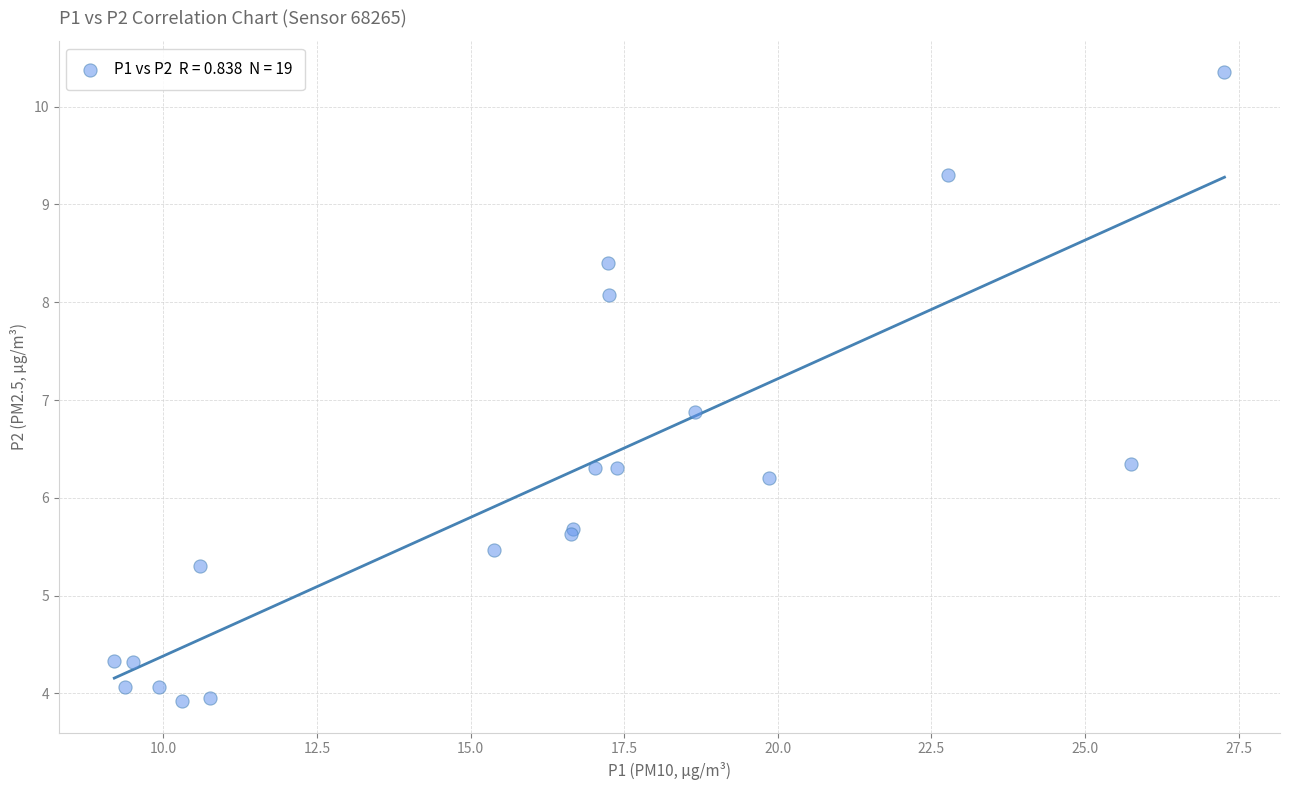

What Y value in the scatter plot is closest to 7?

6.9